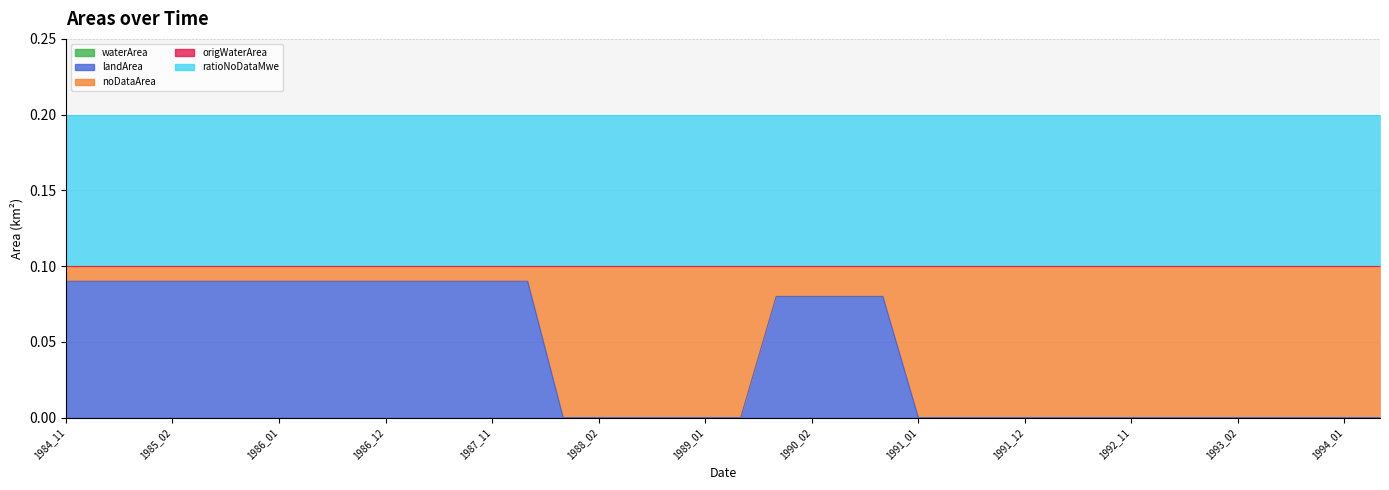

Which series has the widest spread of values?

noDataArea